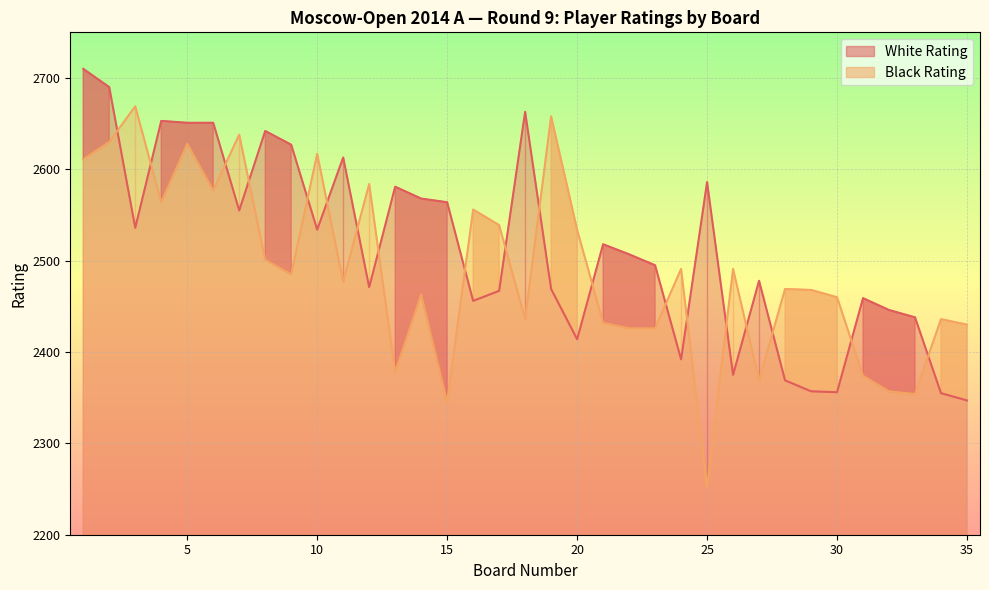

At which category is the sum across all series the highest?

1